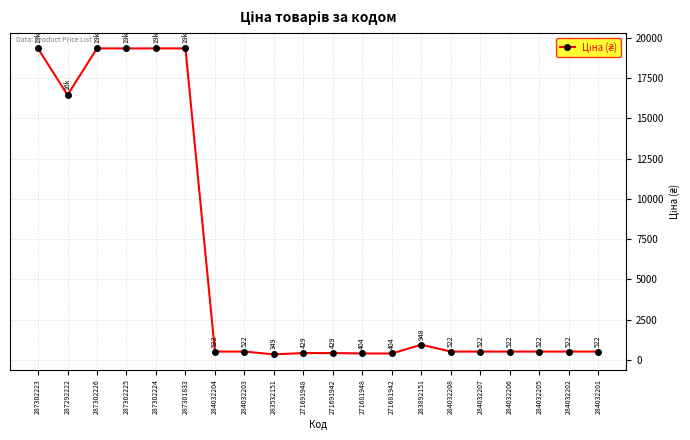

How many lines are shown in the chart?

1